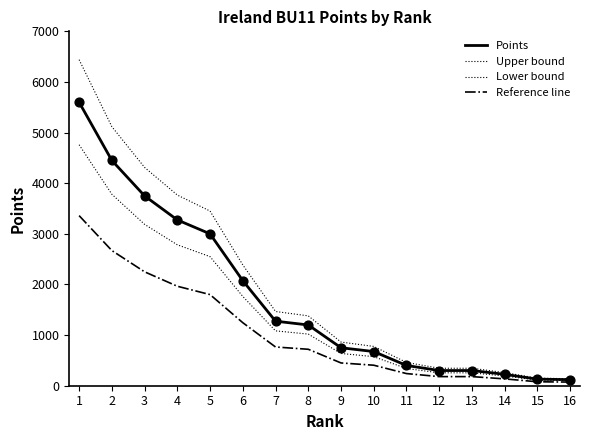

How many lines are shown in the chart?

4